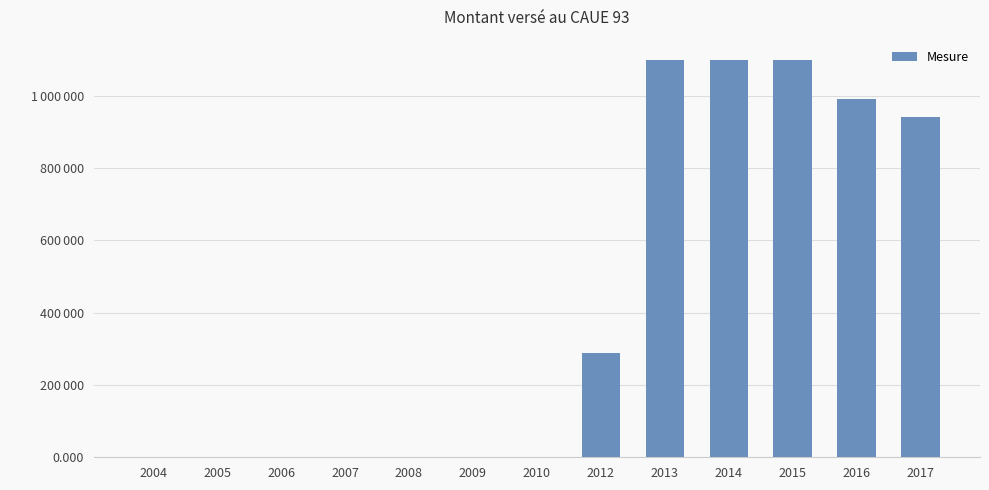

Are the bars grouped side by side (vs. stacked)?

No